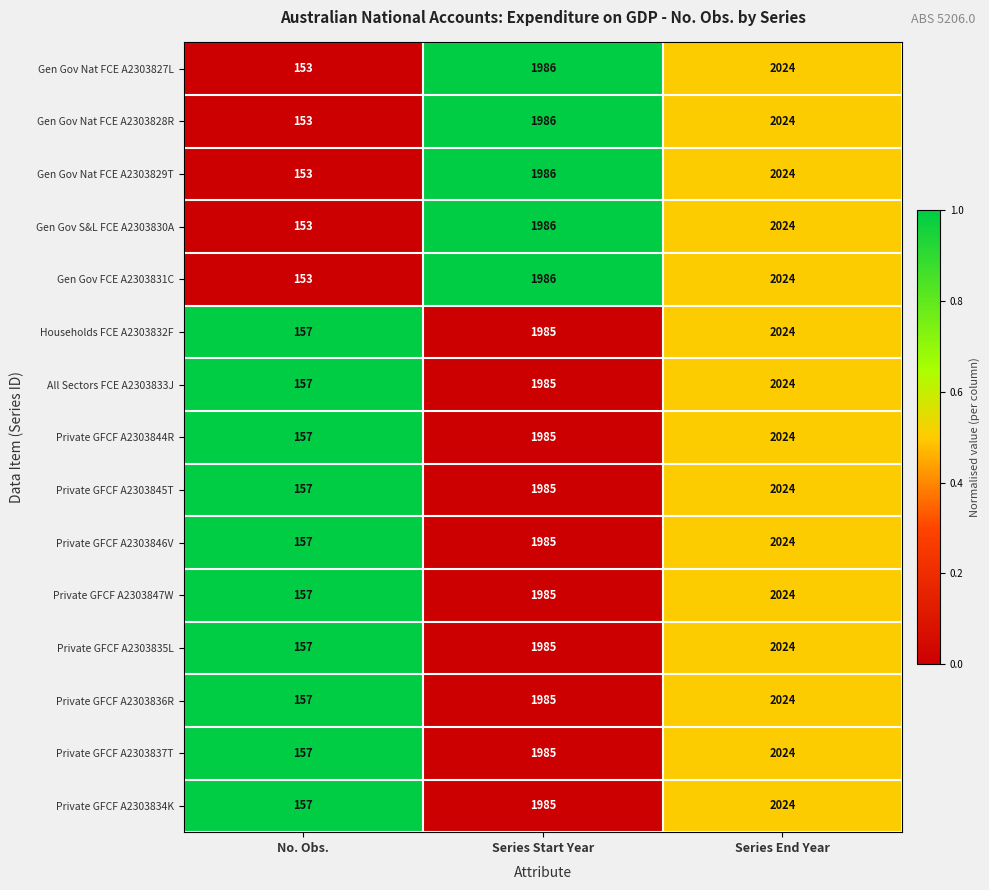

The Gen Gov Nat FCE A2303828R series shows 1986 at Series Start Year. True or false?

True